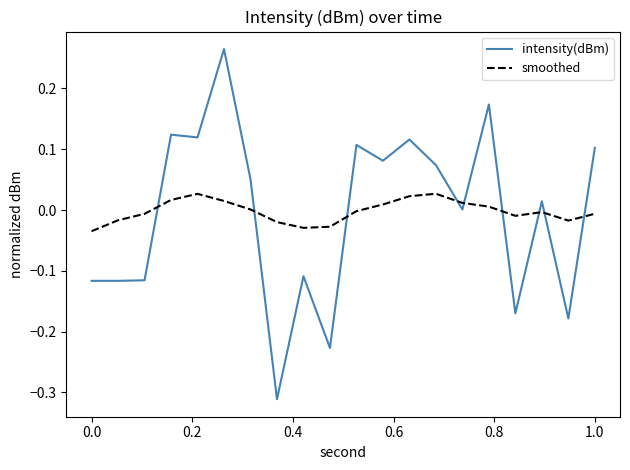

After their last crossing, which series has the higher values: intensity(dBm) or smoothed?

intensity(dBm)